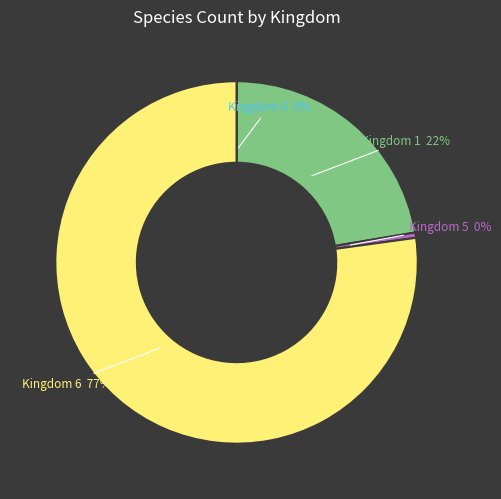

Is there a majority slice in this chart?

Yes